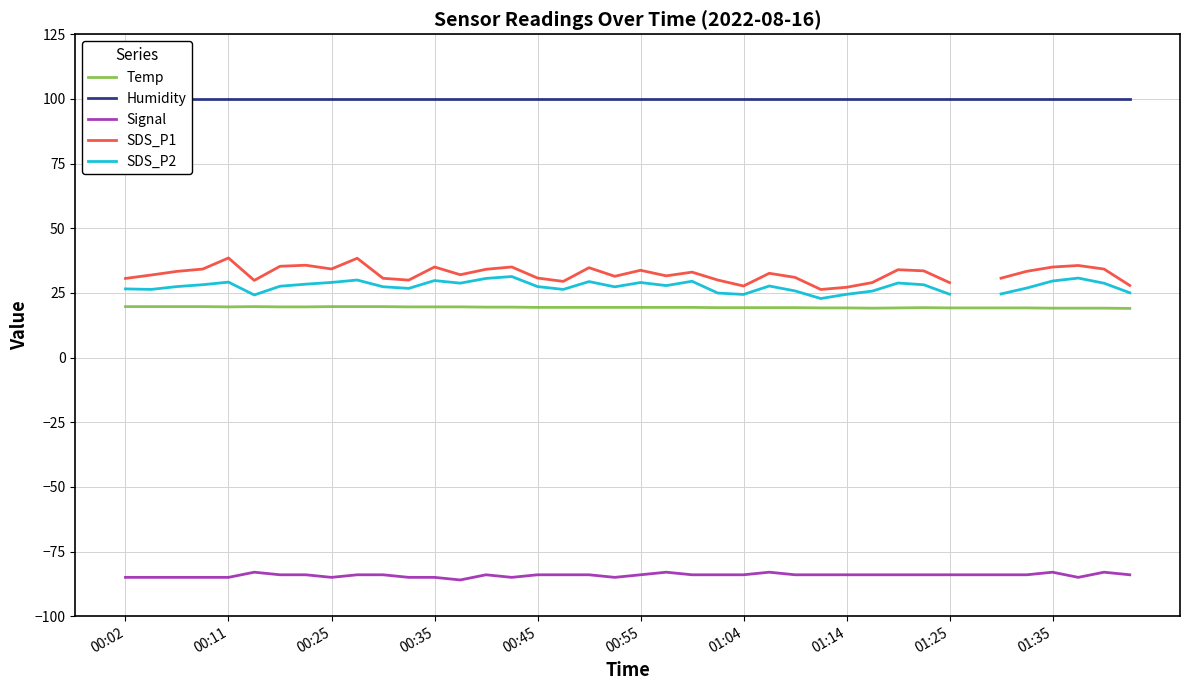

At how many categories does at least one series exceed 71?

40